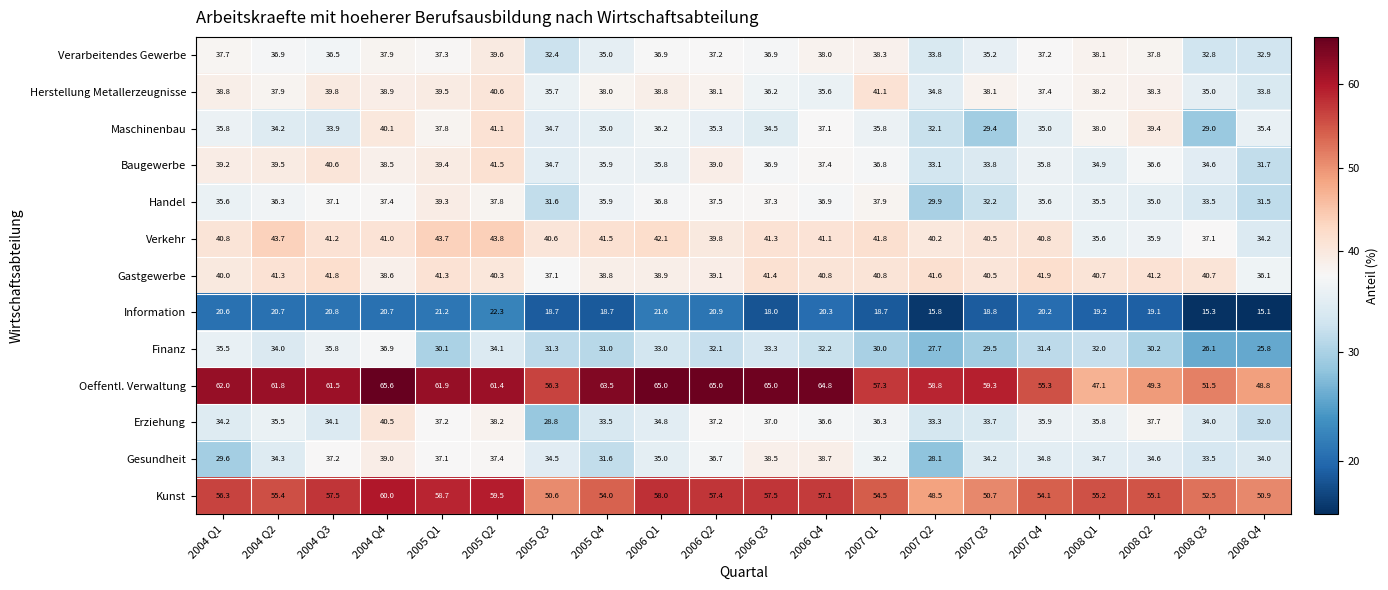

At 2008 Q4, list the series in order from largest to smallest.

Kunst, Oeffentl. Verwaltung, Gastgewerbe, Maschinenbau, Verkehr, Gesundheit, Herstellung Metallerzeugnisse, Verarbeitendes Gewerbe, Erziehung, Baugewerbe, Handel, Finanz, Information